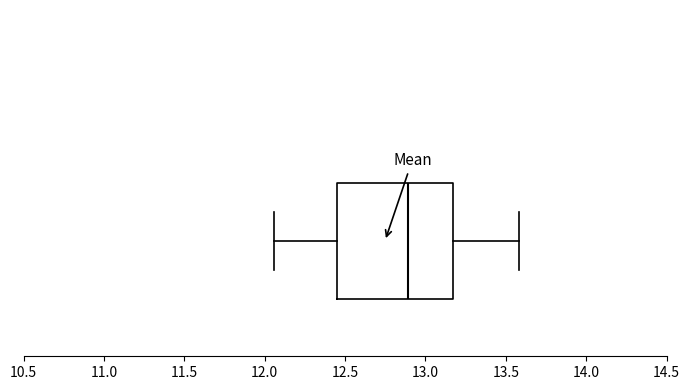

Read this box plot against the x-axis: the position of the median line, the range covered by the box, and the ends of both whiskers. The values are not printed on the chart, so give them approximately, as read against the axis.

median 12.90, box 12.45 to 13.15, whiskers 12.05 to 13.60